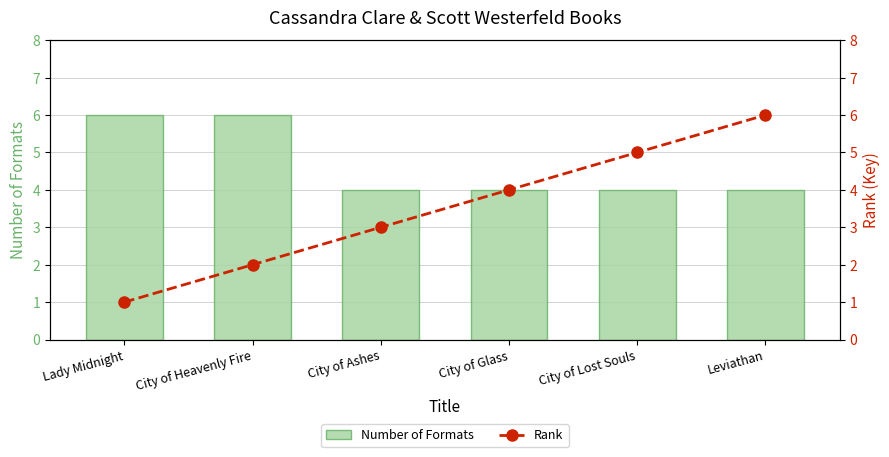

Are the bars grouped side by side (vs. stacked)?

Yes